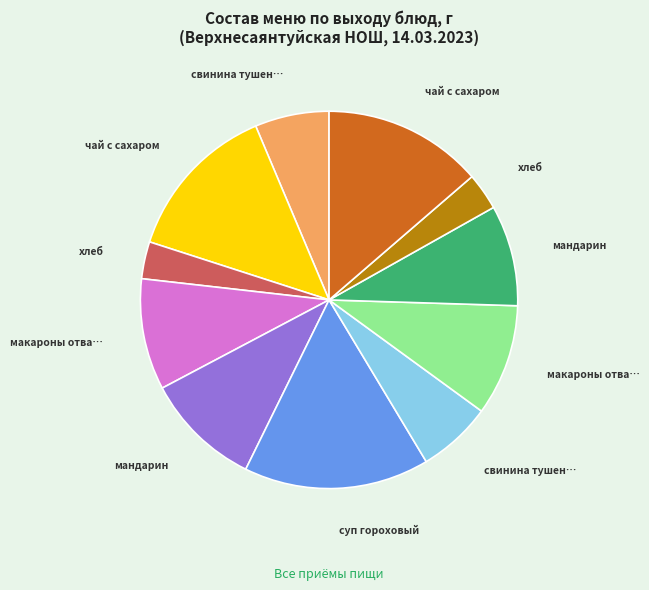

Is there any slice that represents more than half of the pie?

No